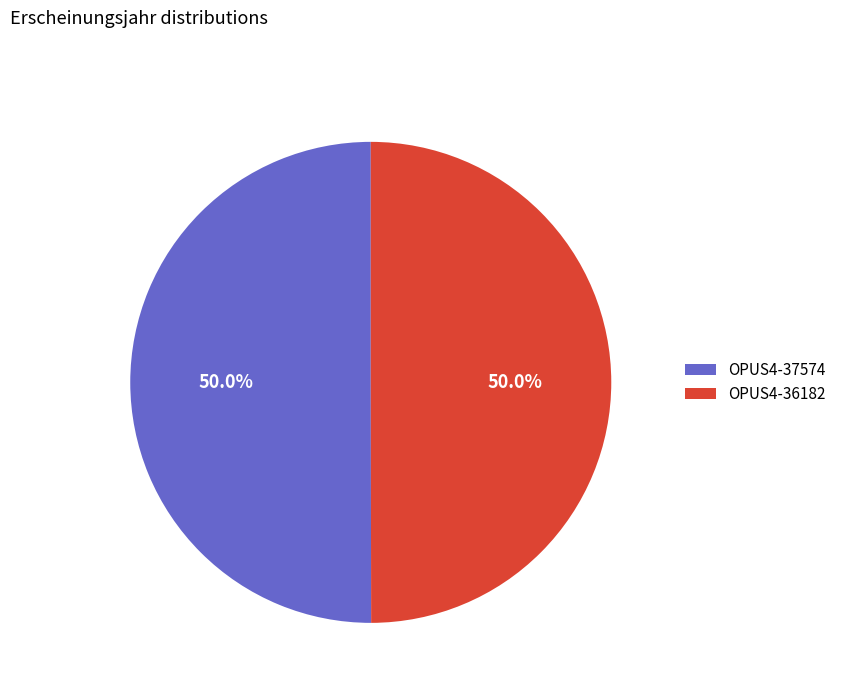

What is the ratio of the value at OPUS4-37574 to the value at OPUS4-36182?

1.0